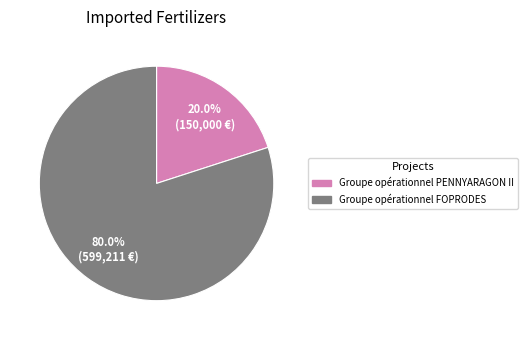

Combined, what portion of the pie is Groupe opérationnel FOPRODES and Groupe opérationnel PENNYARAGON II?

100.0%